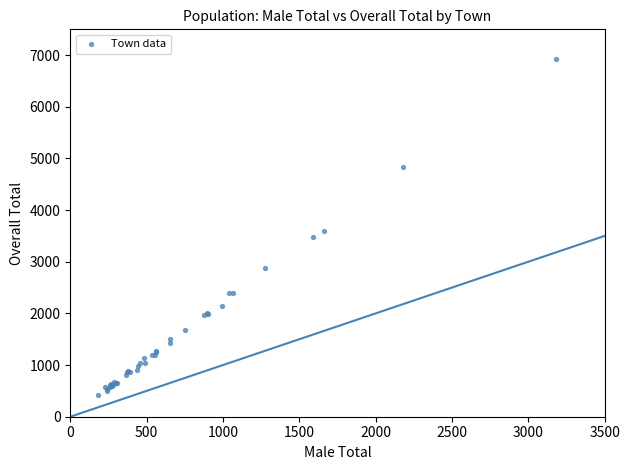

What Y value in the scatter plot is closest to 3677?

3594